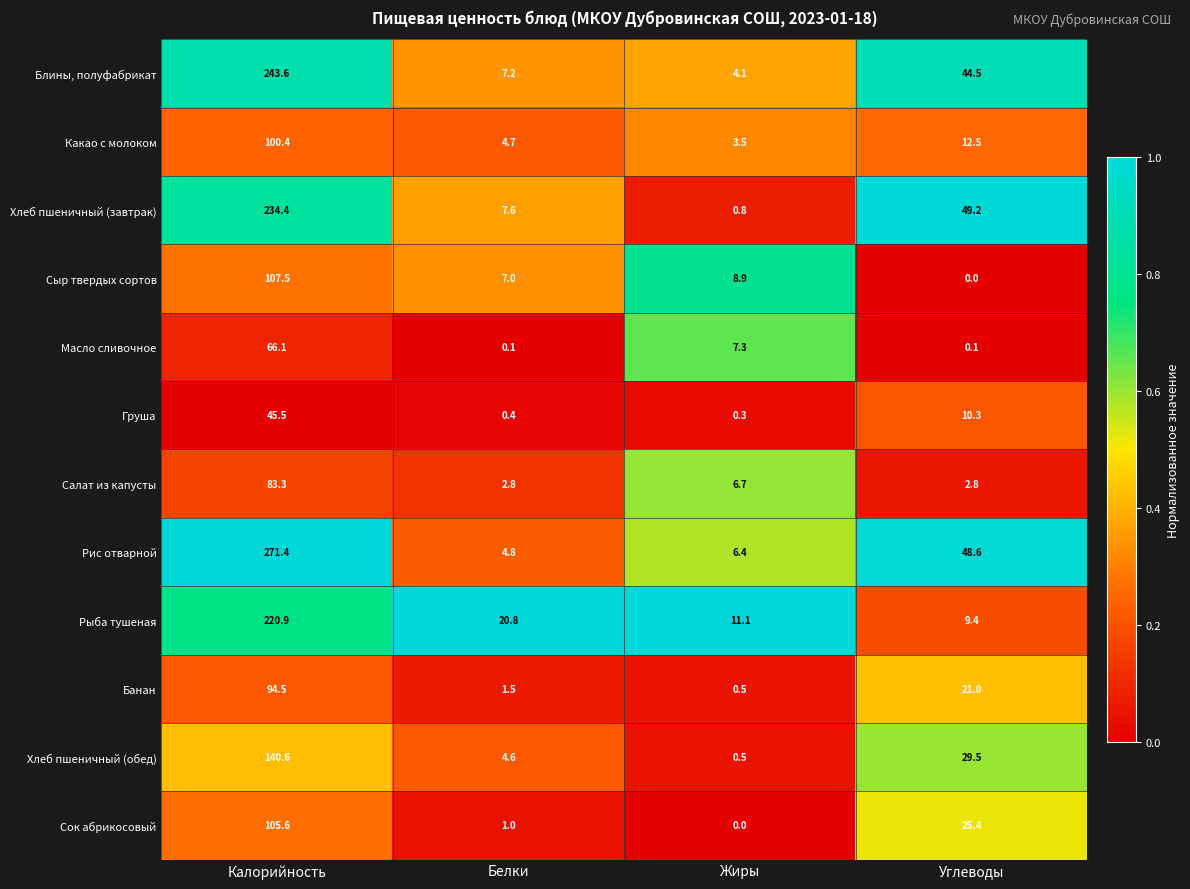

What is the difference between the highest and lowest values at Углеводы?

49.2